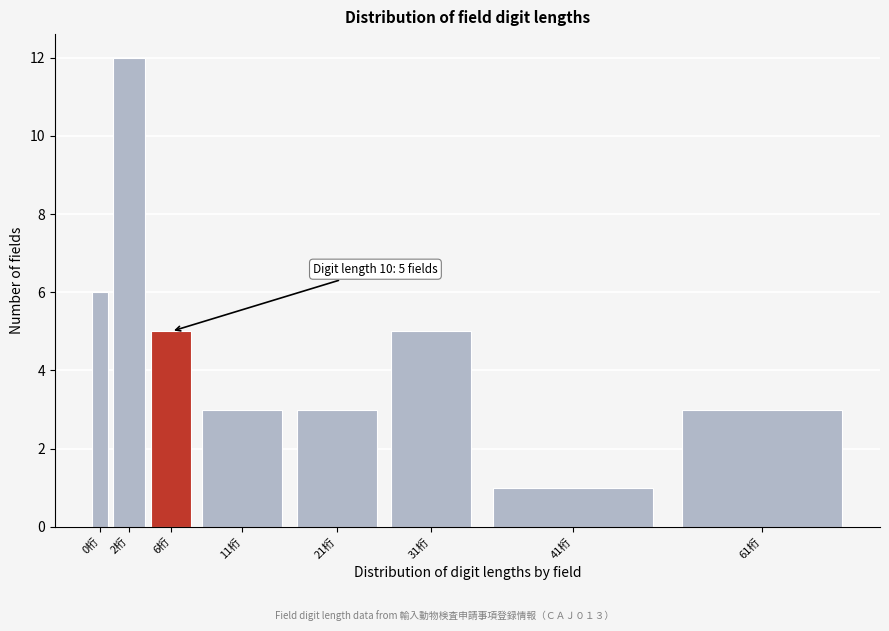

Reading left to right, what are all the values shown in this chart?

0桁=6	2桁=12	6桁=5	11桁=3	21桁=3	31桁=5	41桁=1	61桁=3